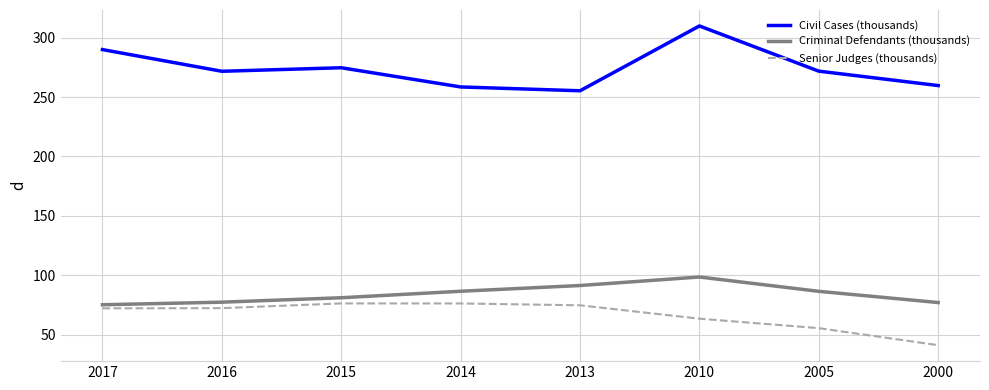

What is the minimum value shown in the chart?

41.3